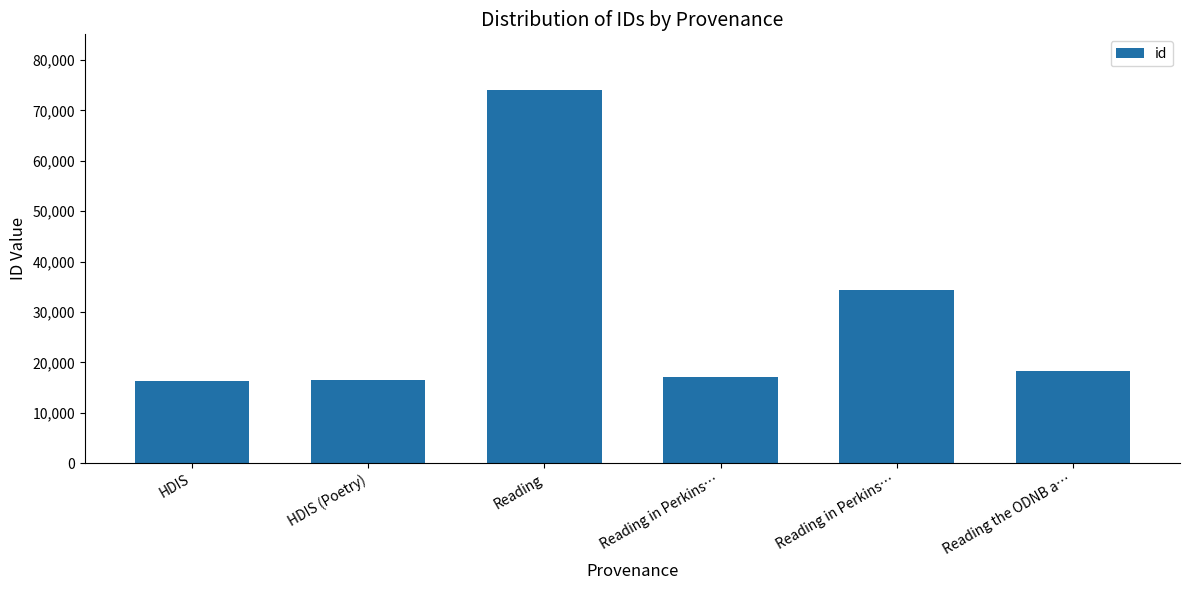

How many distinct data groups are displayed?

1